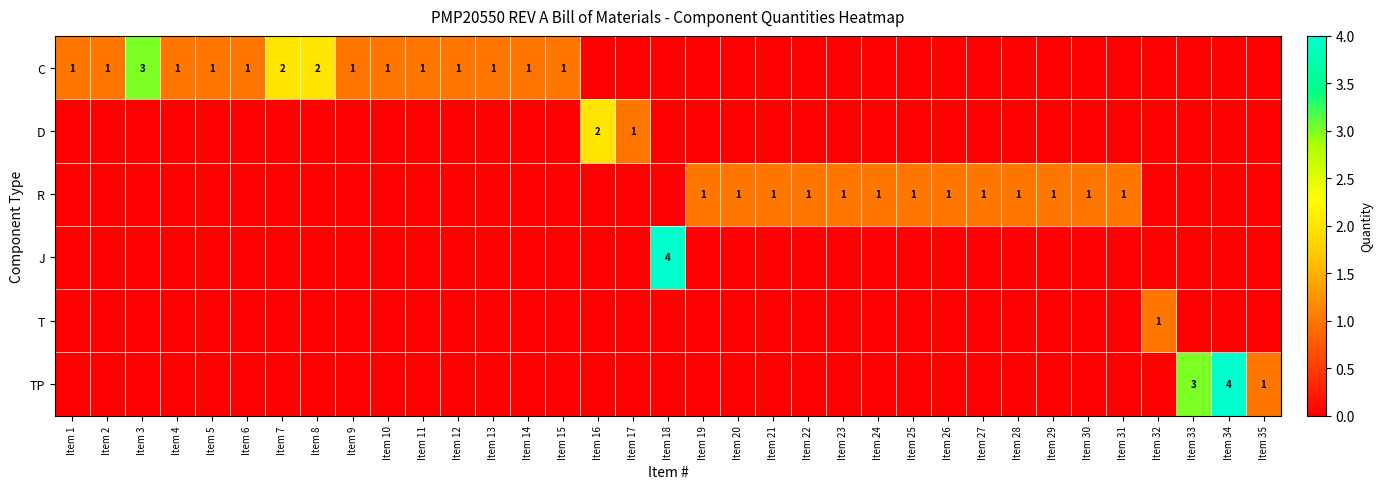

The value of TP at Item 33 is 3. True or false?

True